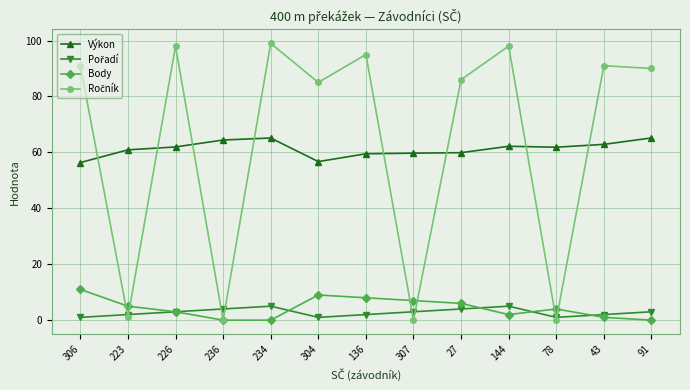

What is the value of the Výkon point at the 3rd from the left?

61.9